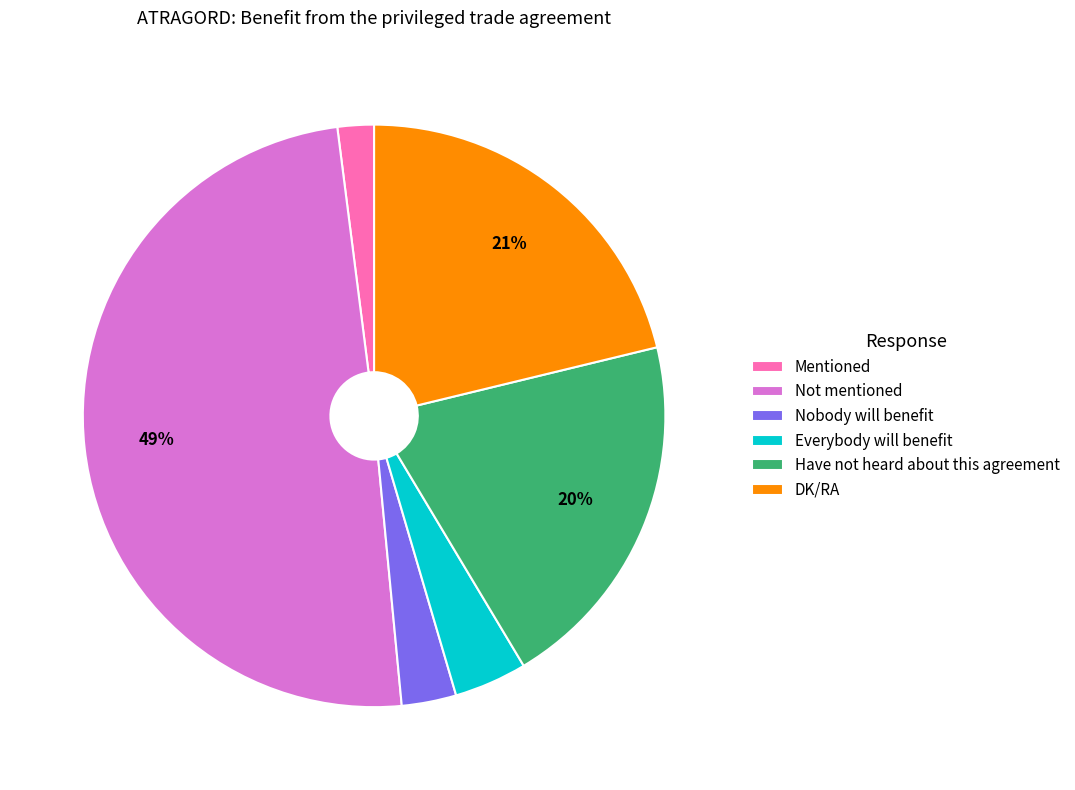

Rank the categories by value from lowest to highest.

Mentioned, Nobody will benefit, Everybody will benefit, Have not heard about this agreement, DK/RA, Not mentioned